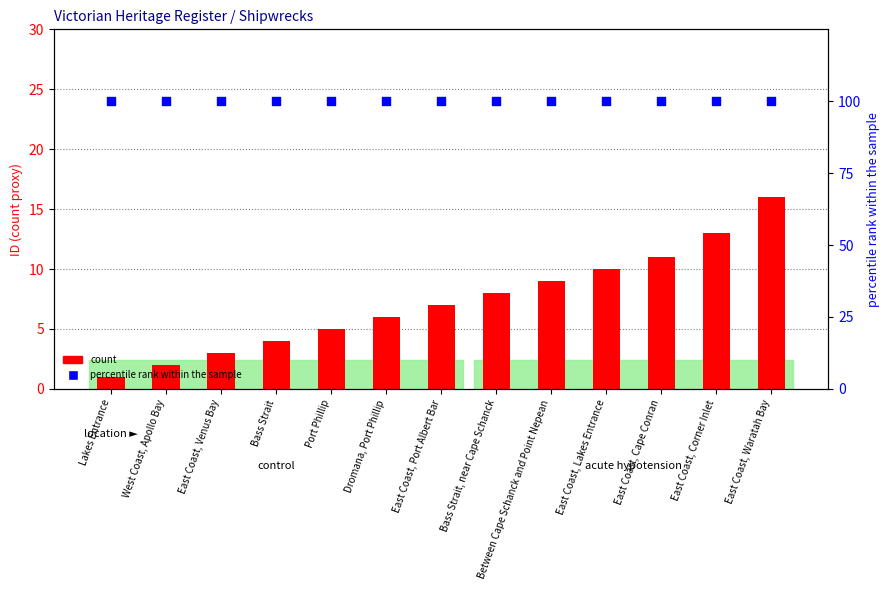

Is the value of count at East Coast, Corner Inlet greater than the value of percentile rank within the sample at East Coast, Cape Conran?

No